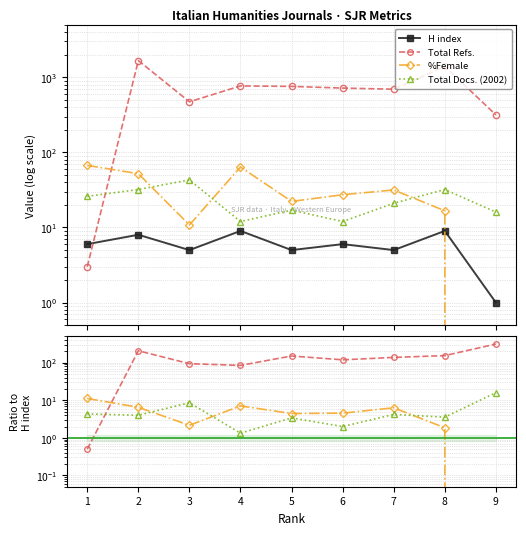

Reading left to right, list all the values displayed in this chart.

H index: 6.0	8.0	5.0	9.0	5.0	6.0	5.0	9.0	1.0
Total Refs.: 3.0	1665.0	471.0	766.0	755.0	717.0	693.0	1393.0	315.0
Total Docs. (2002): 26.0	32.0	43.0	12.0	17.0	12.0	21.0	32.0	16.0
%Female: 67.0	52.0	10.8	63.8	22.2	27.3	31.6	16.7	0.0